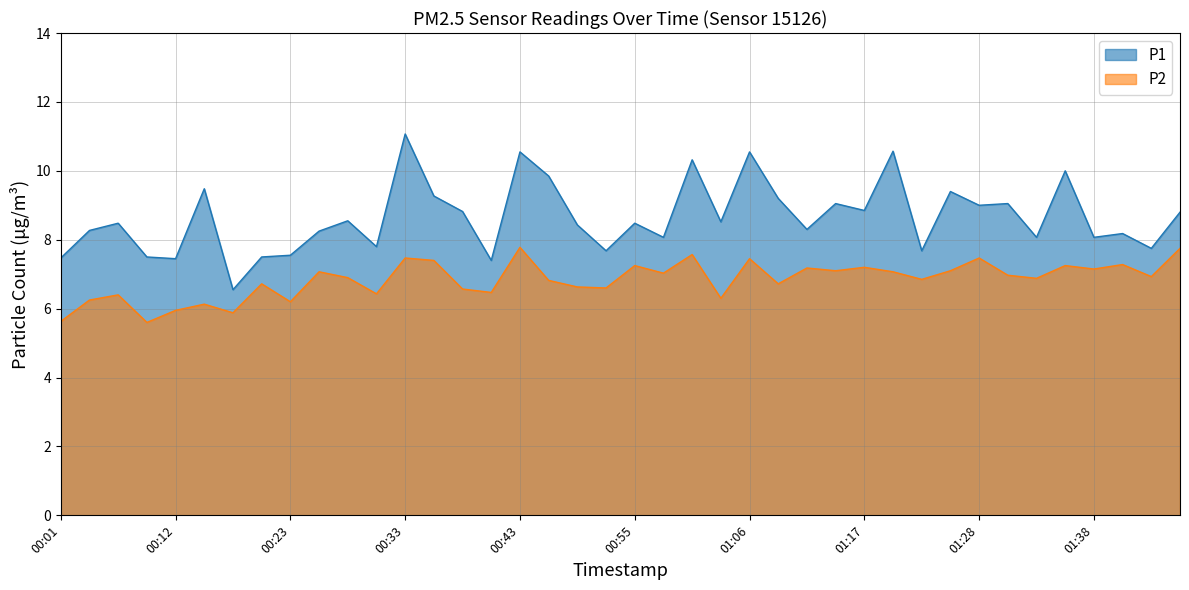

Does the chart display data point markers on the line(s)?

No